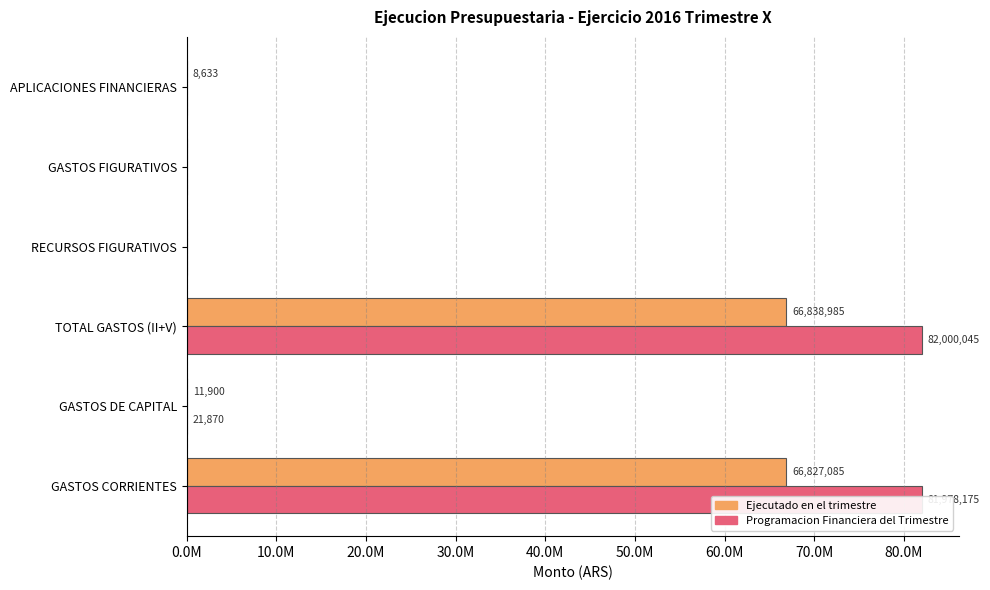

List the series in order of their peak value, highest first.

Programacion Financiera del Trimestre, Ejecutado en el trimestre